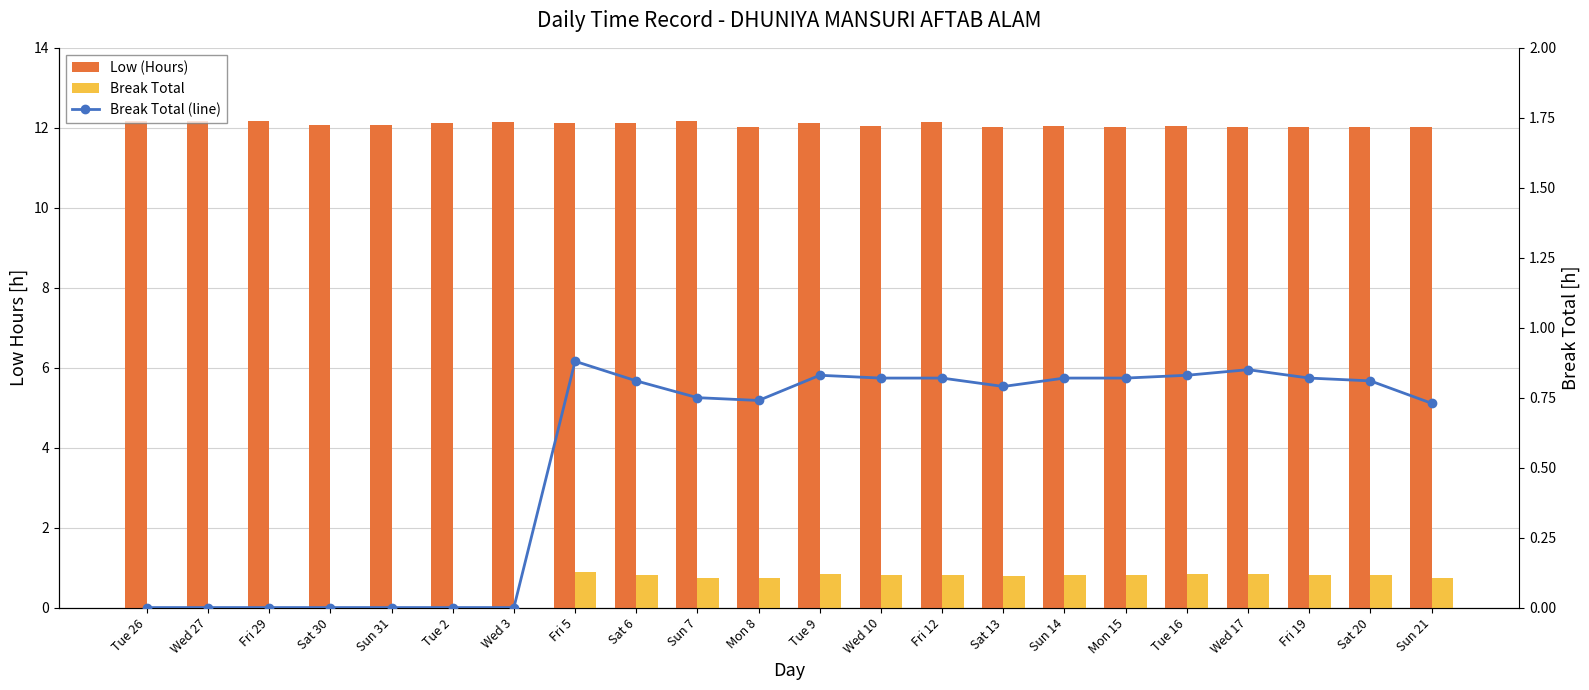

Is it true that Low (Hours) equals 21.1 at Tue 16?

False